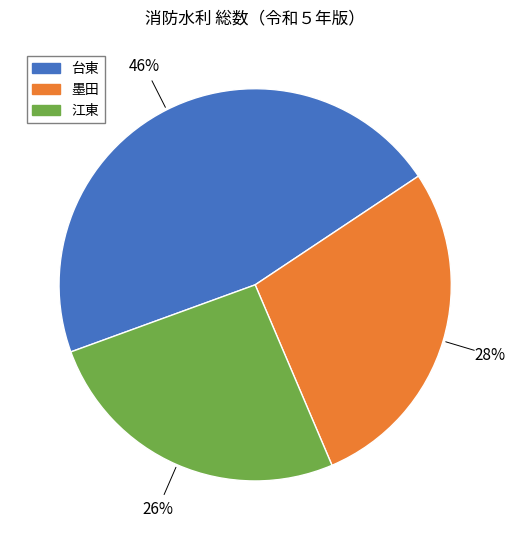

Is it true that 台東 is 40% of the pie?

False